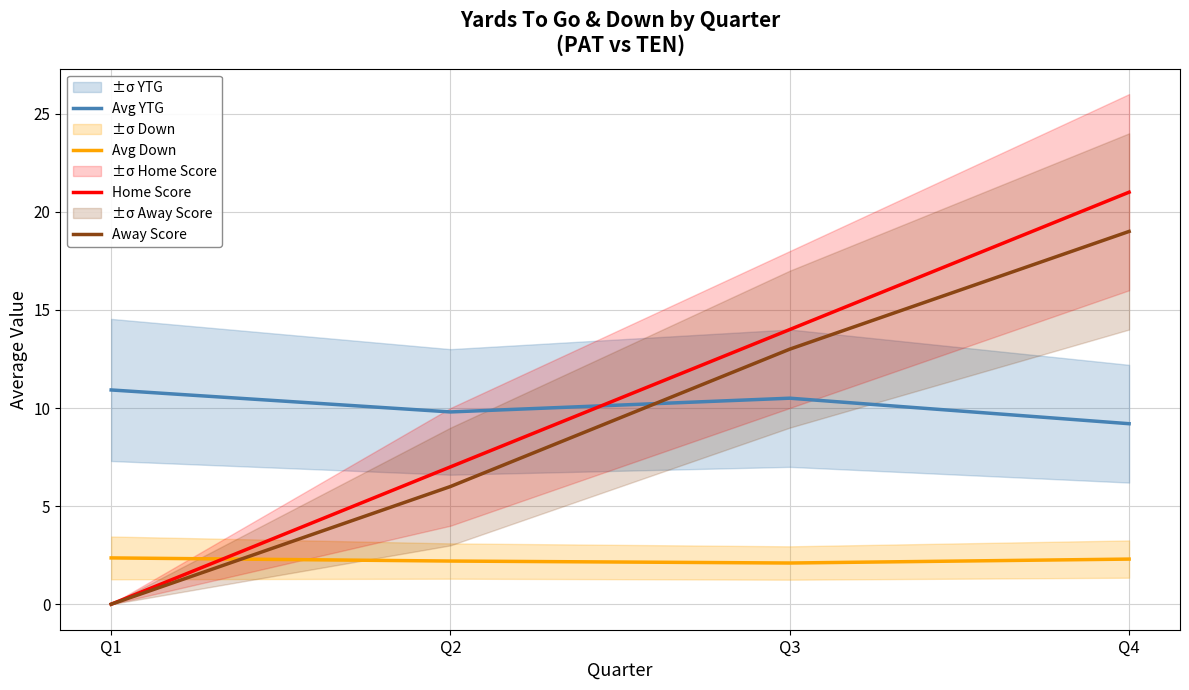

What is the maximum value for Away Score?

19.0